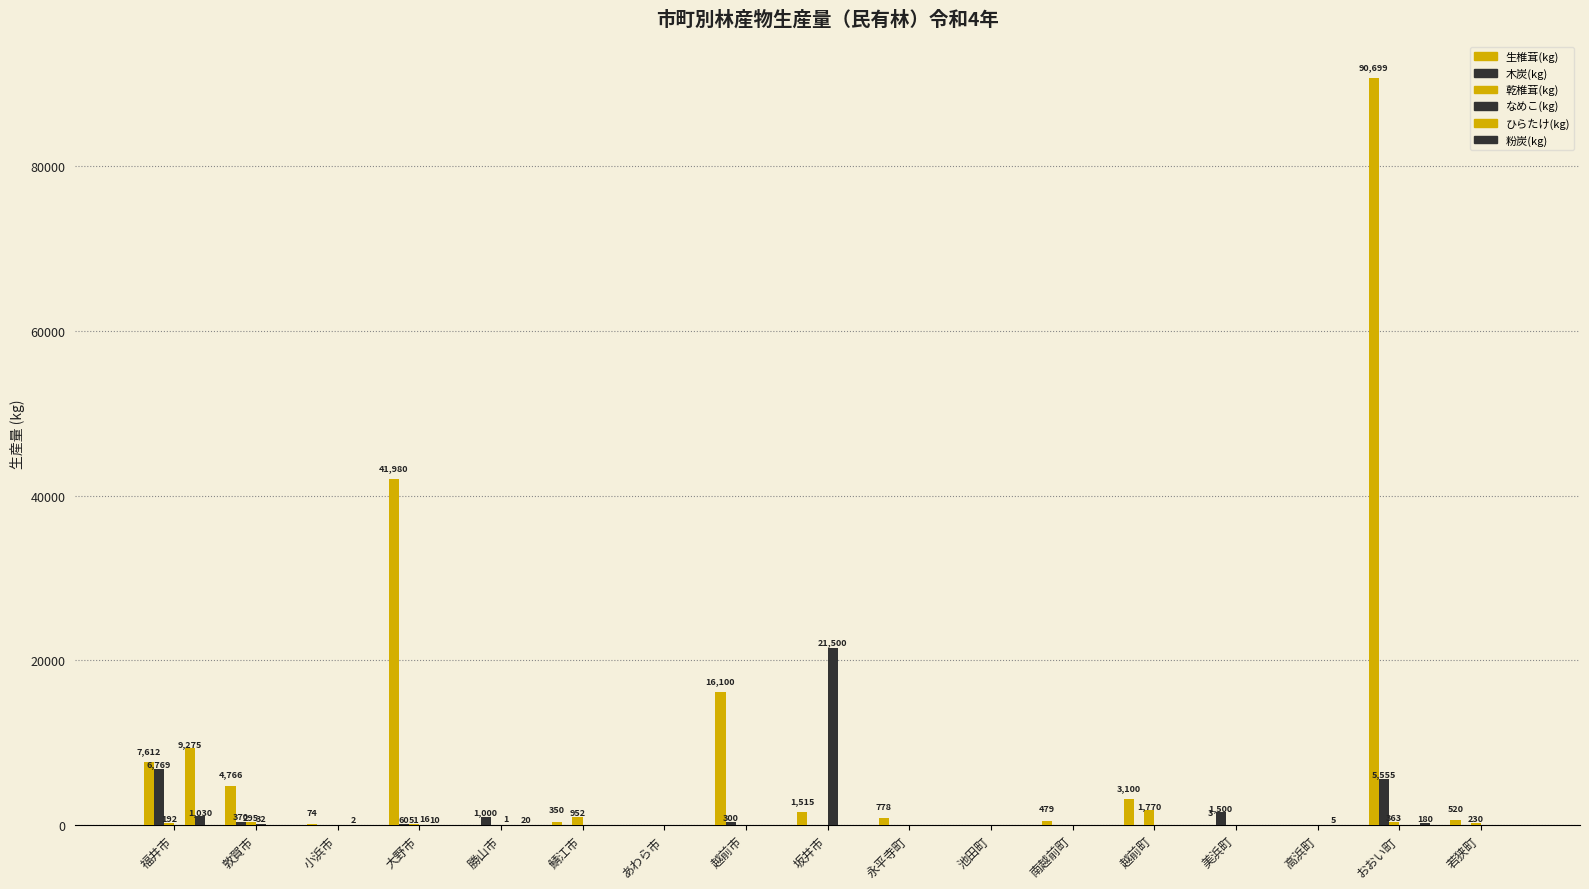

Reading left to right, list all the values displayed in this chart.

生椎茸(kg): 福井市=7612	敦賀市=4766	小浜市=74	大野市=41980	勝山市=0	鯖江市=350	あわら市=0	越前市=16100	坂井市=1515	永平寺町=778	池田町=0	南越前町=479	越前町=3100	美浜町=3	高浜町=0	おおい町=90699	若狭町=520
木炭(kg): 福井市=6769	敦賀市=370	小浜市=0	大野市=60	勝山市=1000	鯖江市=0	あわら市=0	越前市=300	坂井市=0	永平寺町=0	池田町=0	南越前町=0	越前町=0	美浜町=1500	高浜町=0	おおい町=5555	若狭町=0
乾椎茸(kg): 福井市=192	敦賀市=295	小浜市=0	大野市=51	勝山市=0	鯖江市=952	あわら市=0	越前市=0	坂井市=0	永平寺町=0	池田町=0	南越前町=0	越前町=1770	美浜町=0	高浜町=0	おおい町=363	若狭町=230
なめこ(kg): 福井市=0	敦賀市=32	小浜市=0	大野市=16	勝山市=1	鯖江市=0	あわら市=0	越前市=0	坂井市=21500	永平寺町=0	池田町=0	南越前町=0	越前町=0	美浜町=0	高浜町=0	おおい町=0	若狭町=0
ひらたけ(kg): 福井市=9275	敦賀市=0	小浜市=2	大野市=10	勝山市=0	鯖江市=0	あわら市=0	越前市=0	坂井市=0	永平寺町=0	池田町=0	南越前町=0	越前町=0	美浜町=0	高浜町=5	おおい町=0	若狭町=0
粉炭(kg): 福井市=1030	敦賀市=0	小浜市=0	大野市=0	勝山市=20	鯖江市=0	あわら市=0	越前市=0	坂井市=0	永平寺町=0	池田町=0	南越前町=0	越前町=0	美浜町=0	高浜町=0	おおい町=180	若狭町=0